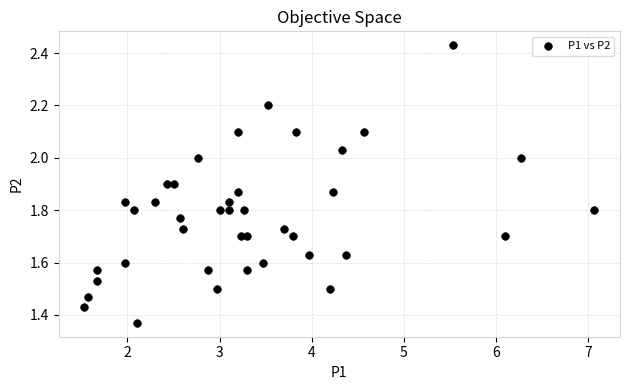

What is the range of Y values (max minus min)?

1.1